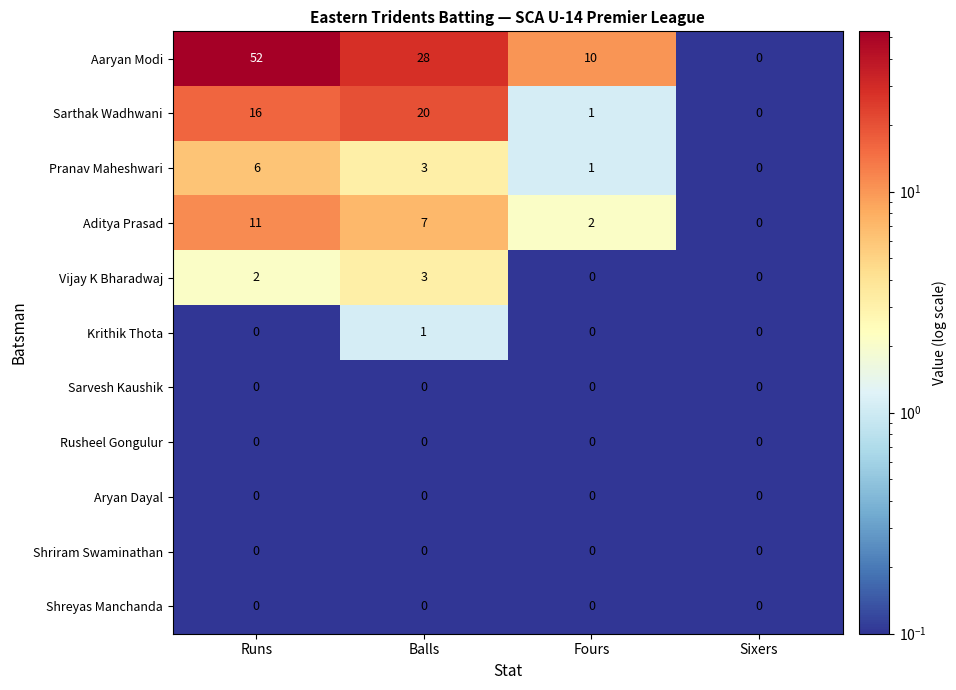

Which series has the widest spread of values?

Aaryan Modi